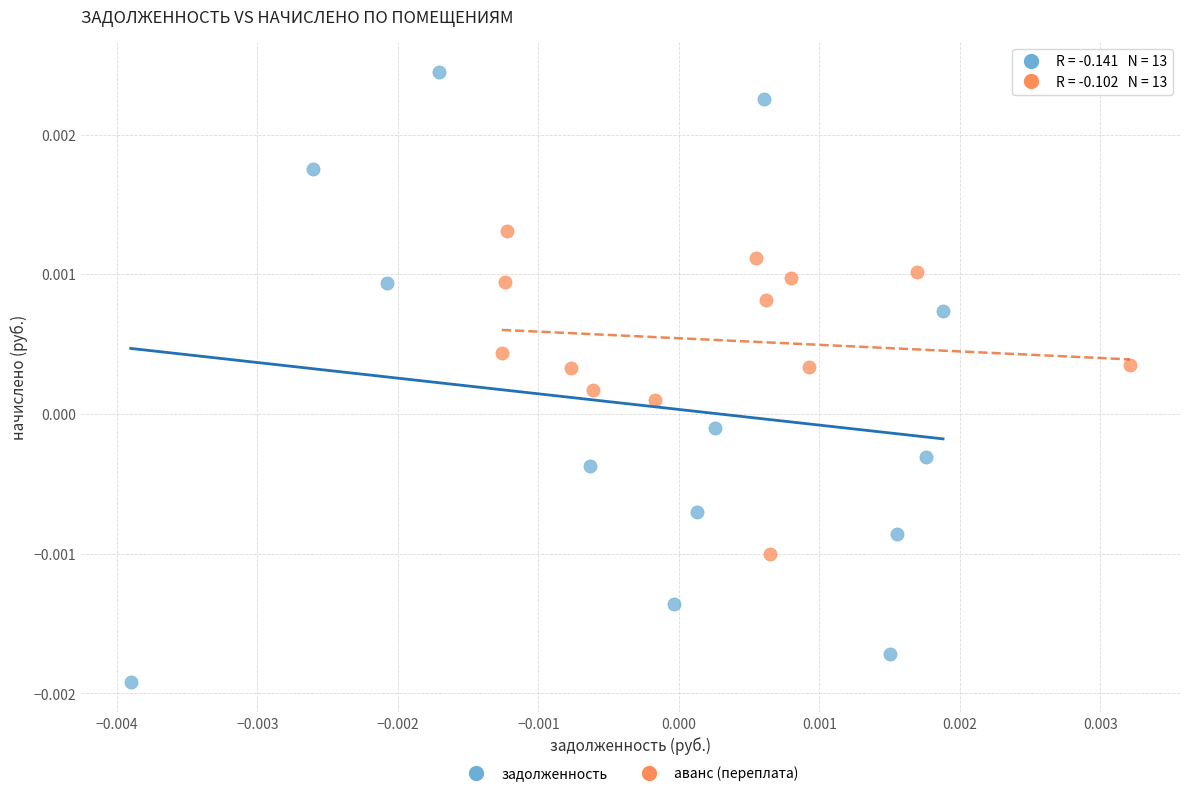

Which series has the largest Y range (max minus min)?

задолженность